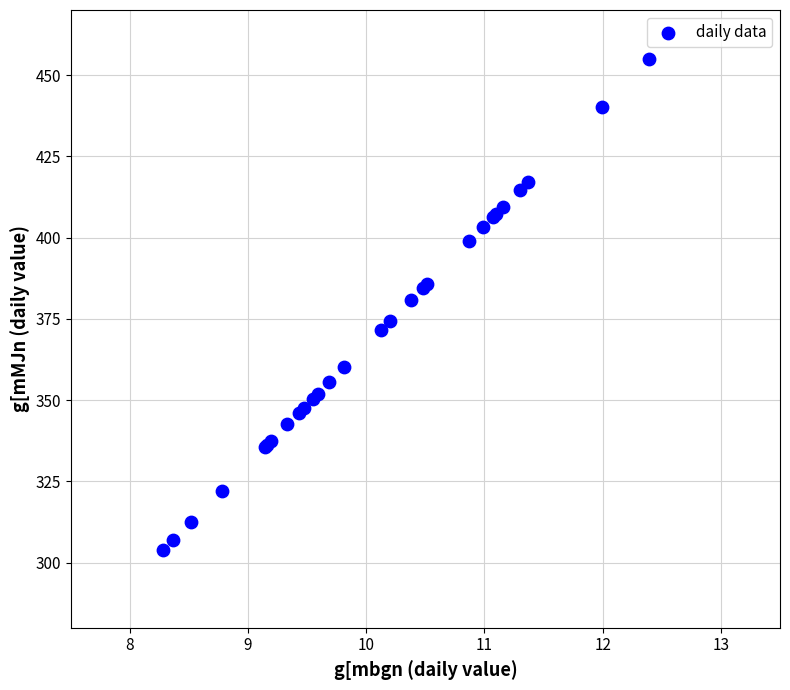

What Y value in the scatter plot is closest to 379?

380.9